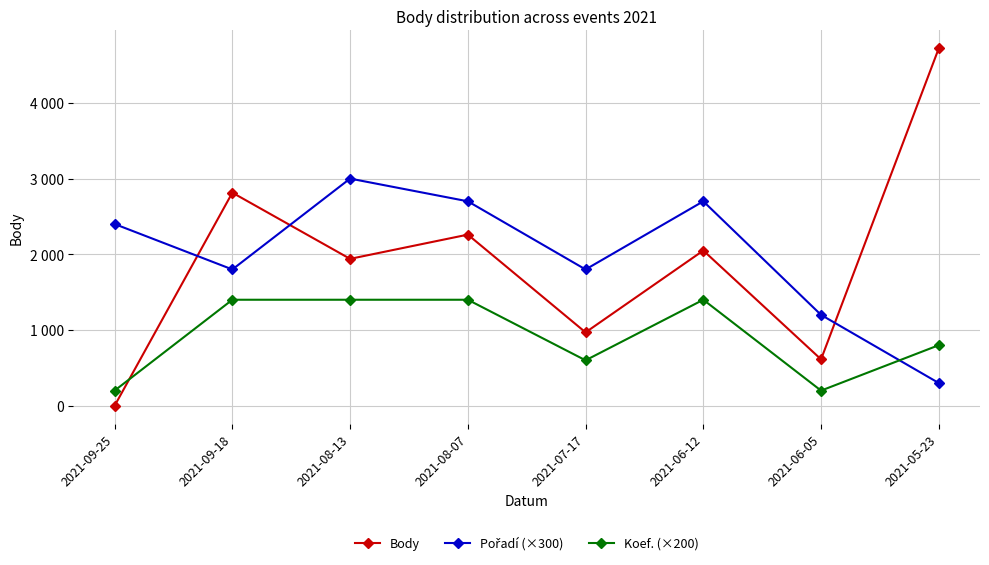

Which has a higher value, 2021-08-07 or 2021-06-12?

2021-08-07